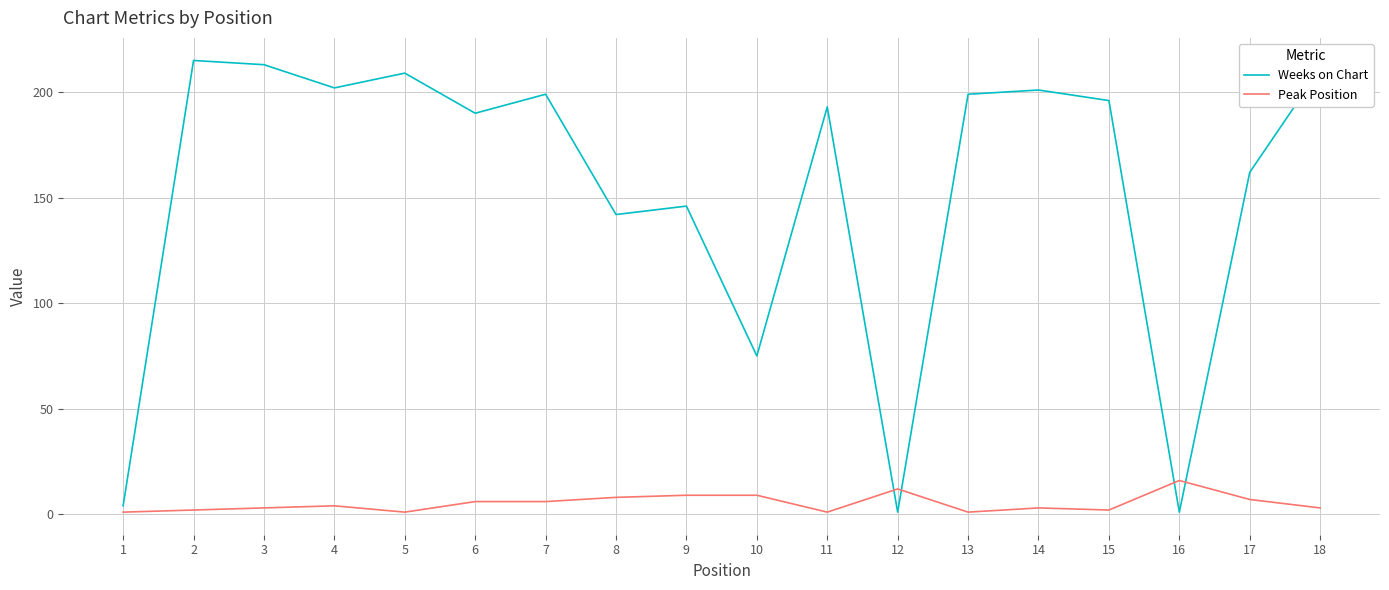

Reading left to right, transcribe all the data shown in this chart.

Weeks on Chart: 1=4	2=215	3=213	4=202	5=209	6=190	7=199	8=142	9=146	10=75	11=193	12=1	13=199	14=201	15=196	16=1	17=162	18=211
Peak Position: 1=1	2=2	3=3	4=4	5=1	6=6	7=6	8=8	9=9	10=9	11=1	12=12	13=1	14=3	15=2	16=16	17=7	18=3